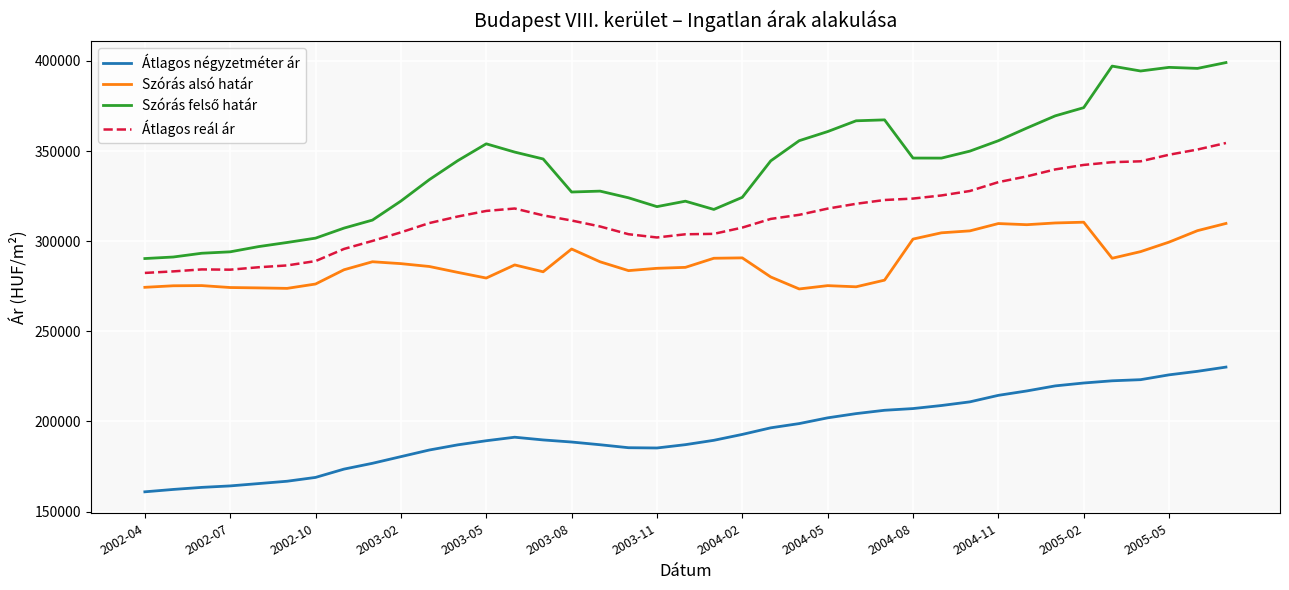

What is the minimum value shown in the chart?

160947